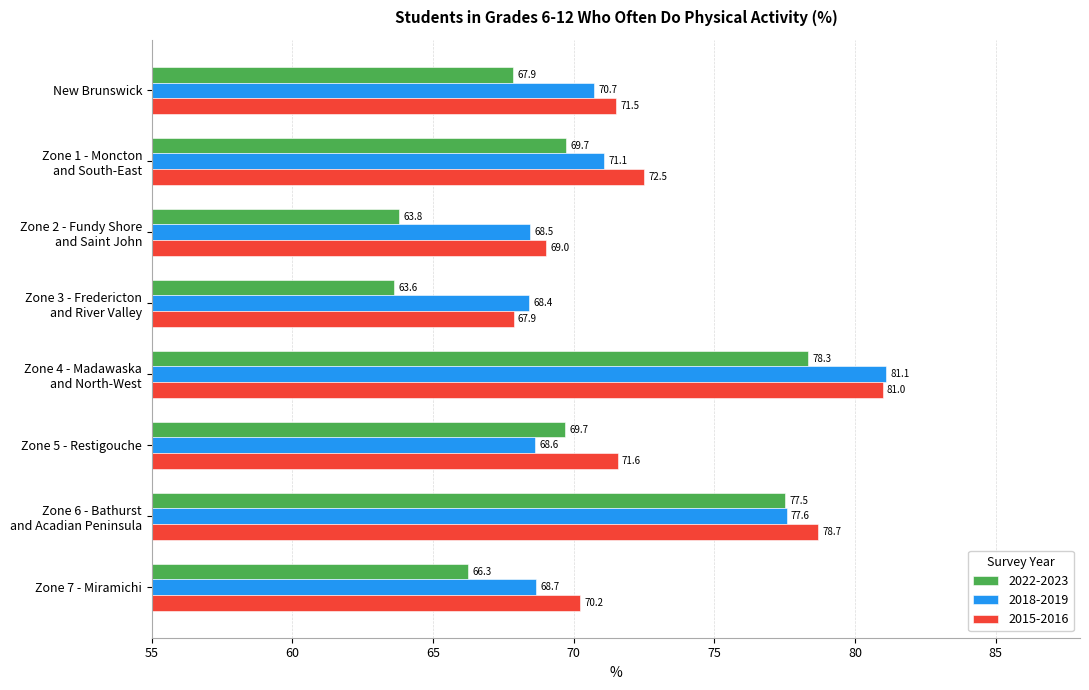

Which series has the widest spread of values?

2022-2023